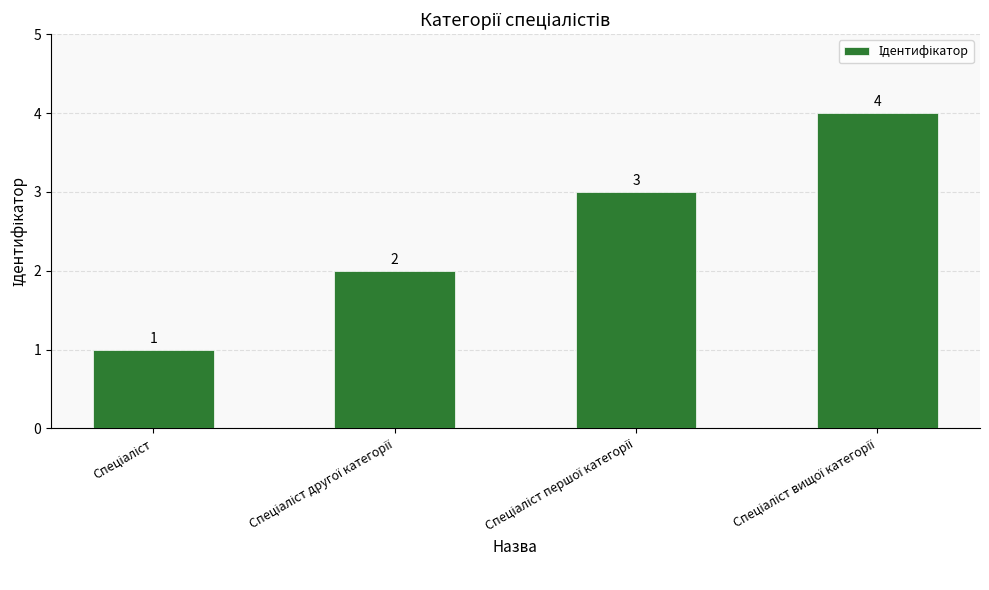

What is the greatest value displayed?

4